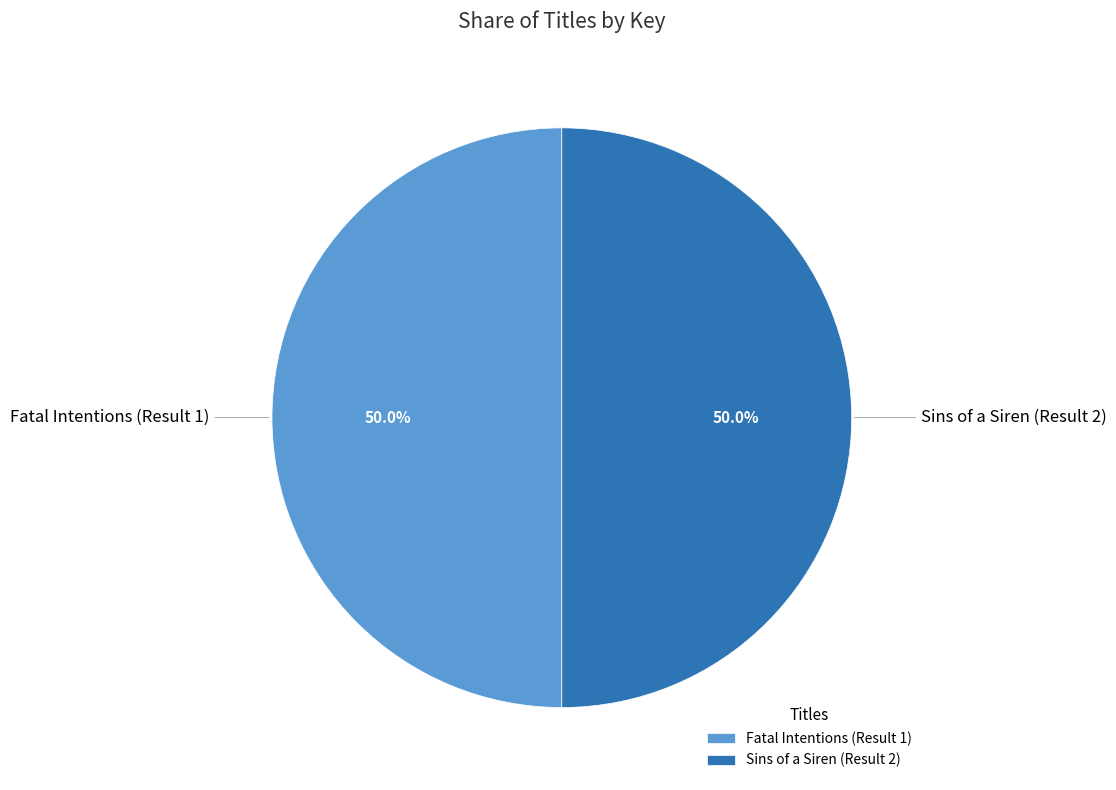

To the nearest percent, what percentage of the pie is Fatal Intentions (Result 1)?

50%